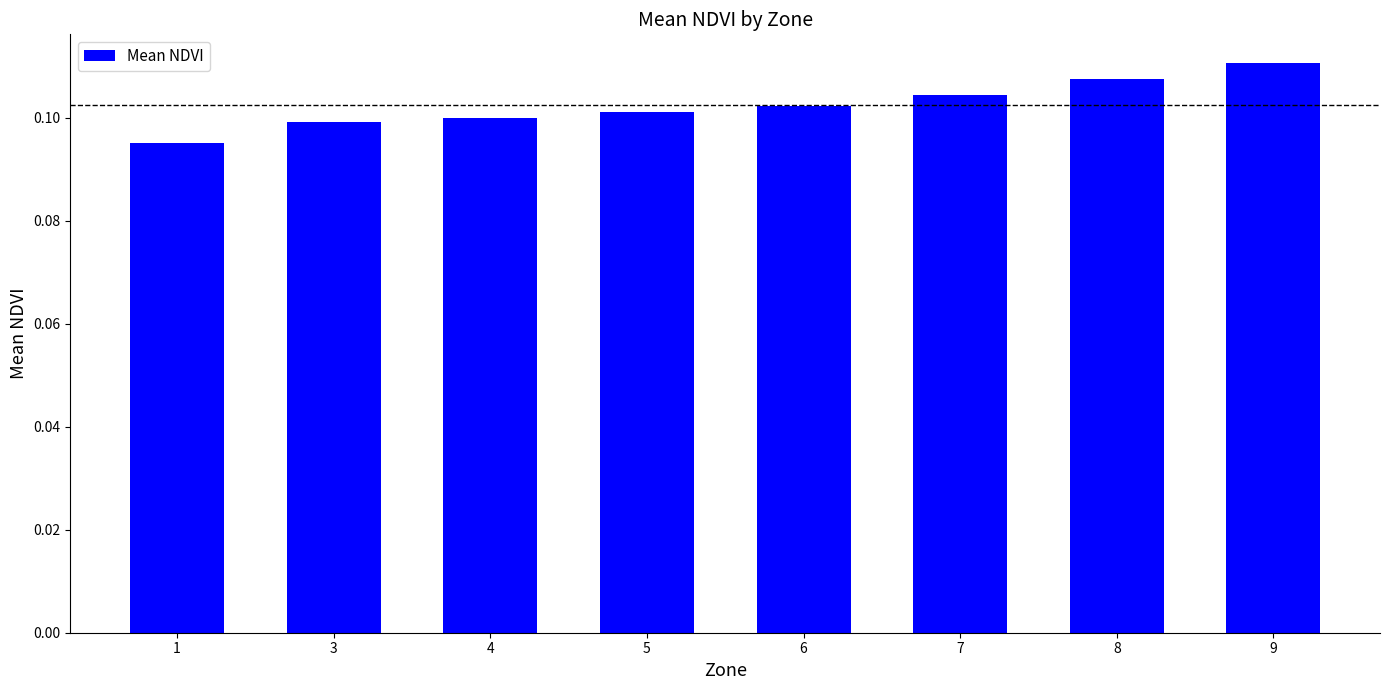

True or false: the data shows 0.1 at 8.

True